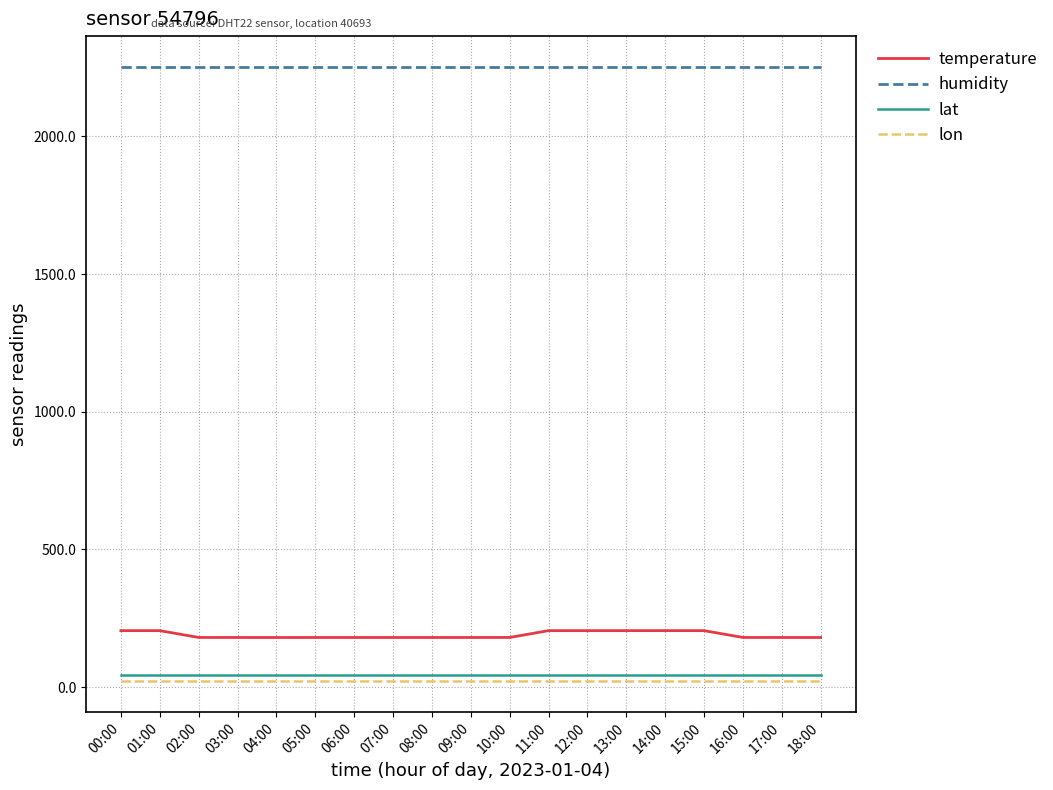

True or false: humidity and temperature cross at least once.

False